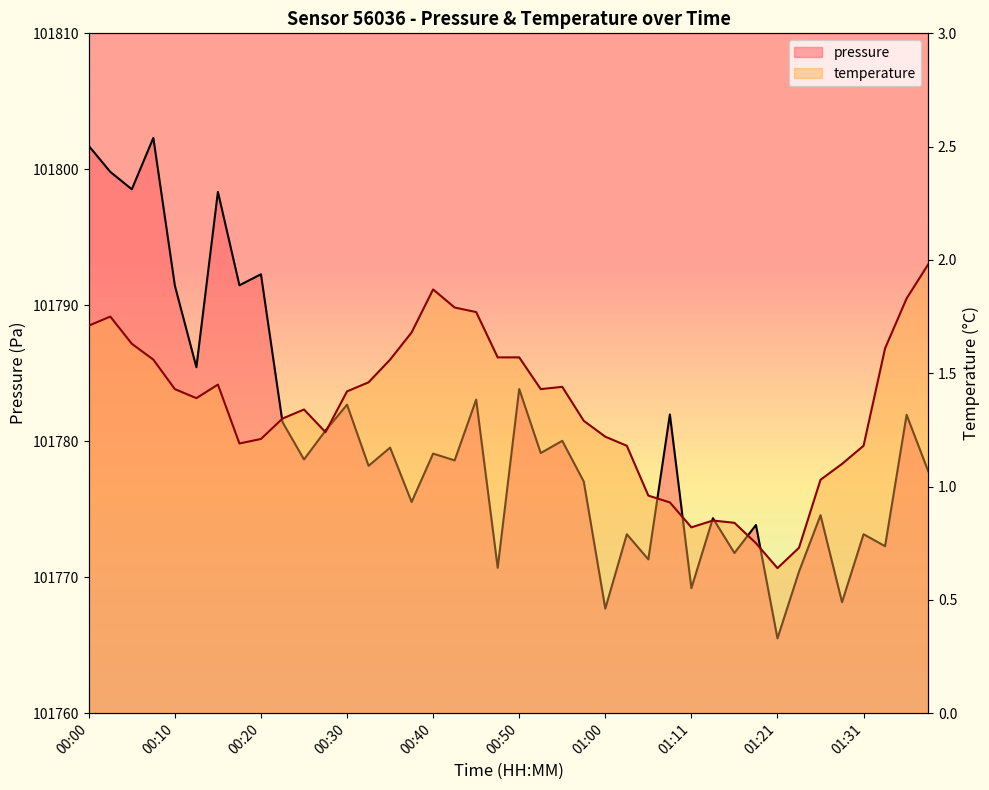

What is the sum of the pressure values at 00:10 and 00:12?

203576.9